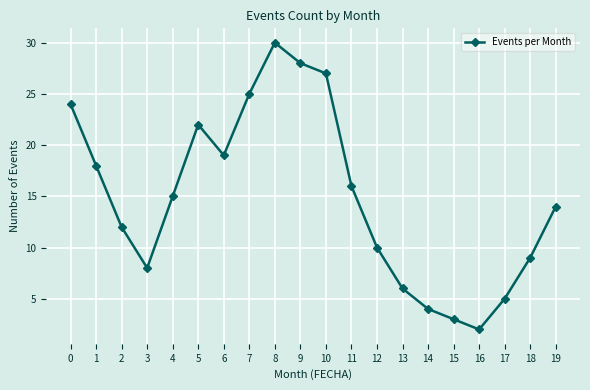

Does the chart have visible grid lines?

Yes